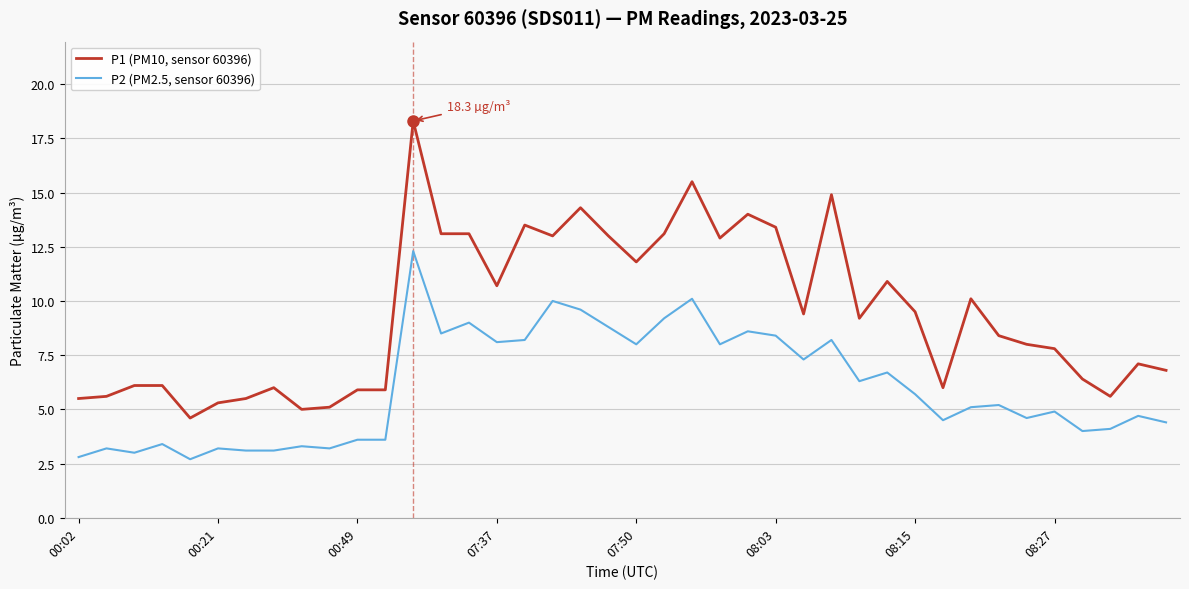

Which series has the largest total across all categories?

P1 (PM10, sensor 60396)